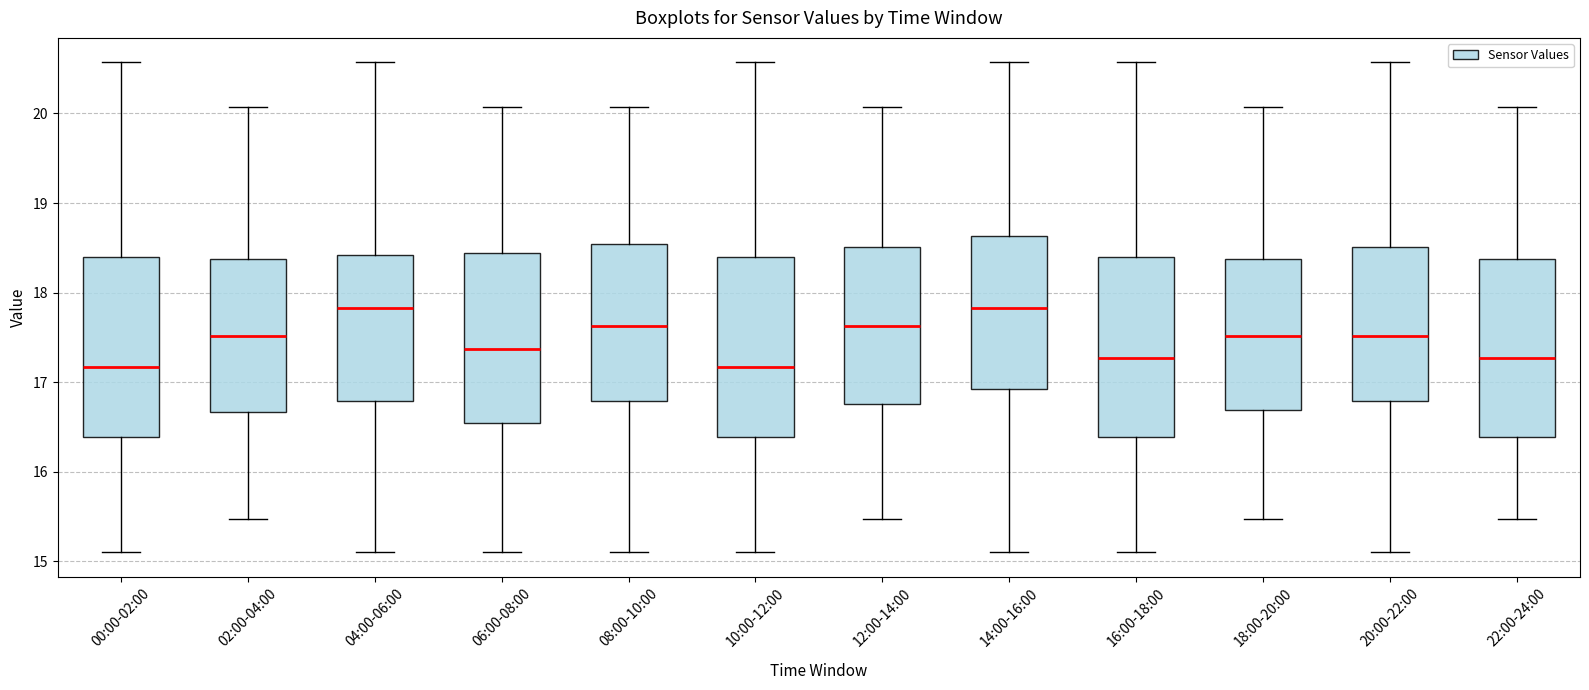

Where is the lower edge of the box for 00:00-02:00 on the y-axis? The values are not printed on the chart, so give them approximately, as read against the axis.

16.4